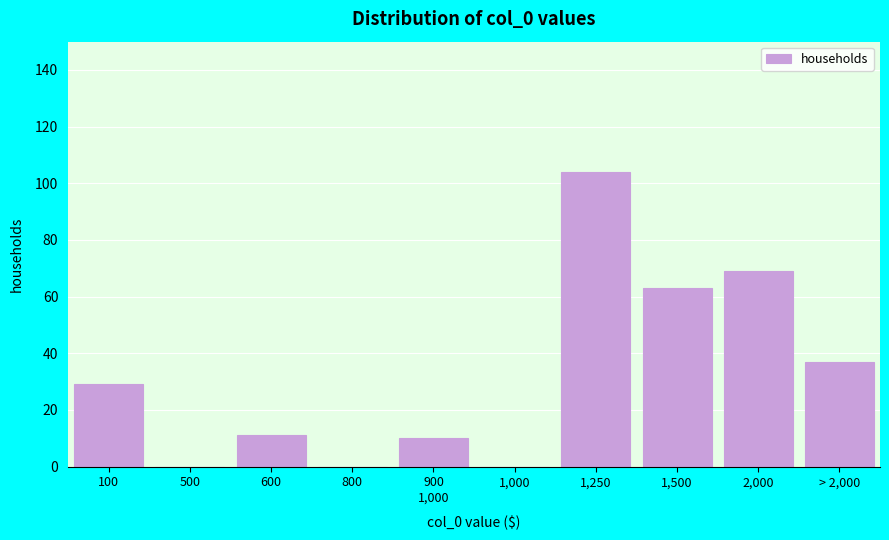

The chart shows a value of -35 at 1,000. True or false?

False